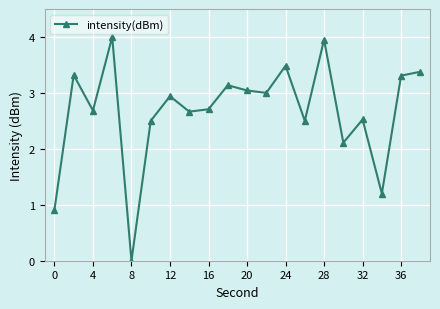

What is the difference between the second highest and second lowest values?

3.0